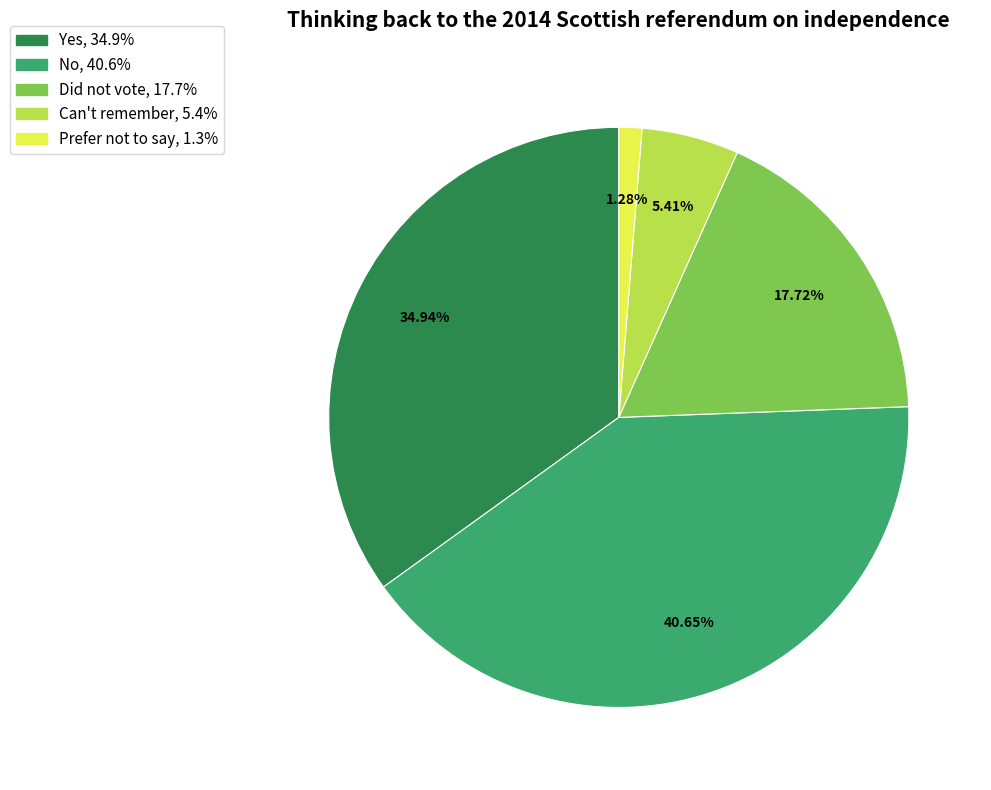

How many slices are in this pie chart?

5